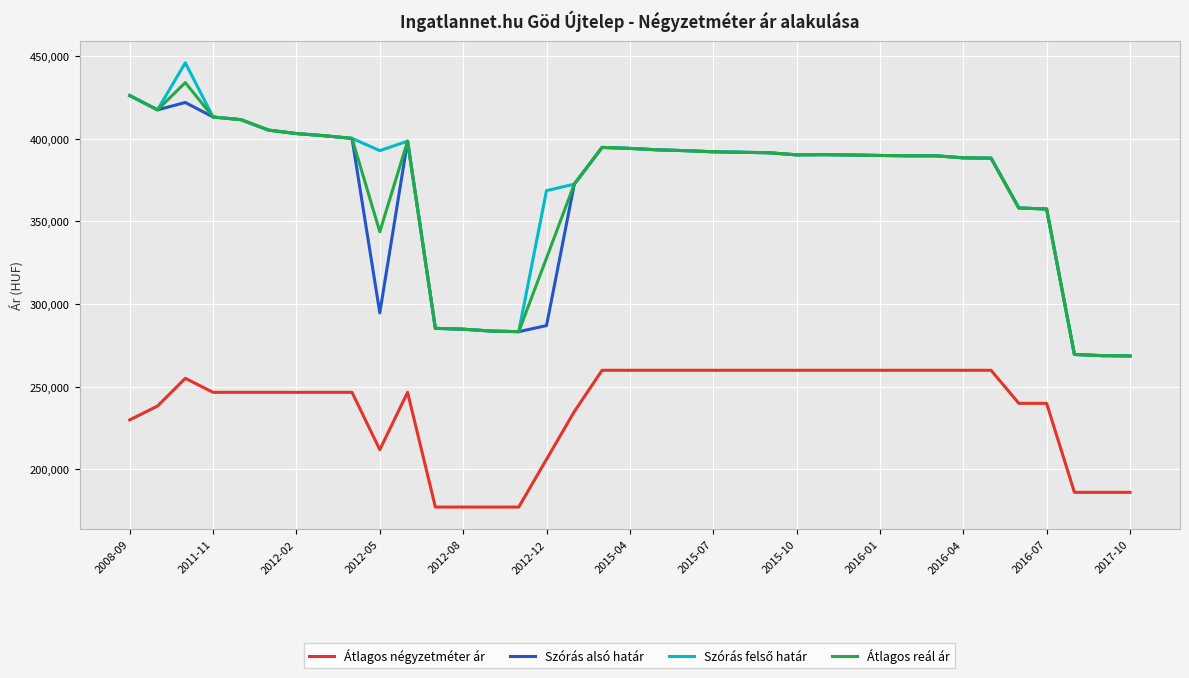

What is the maximum value for Átlagos reál ár?

433992